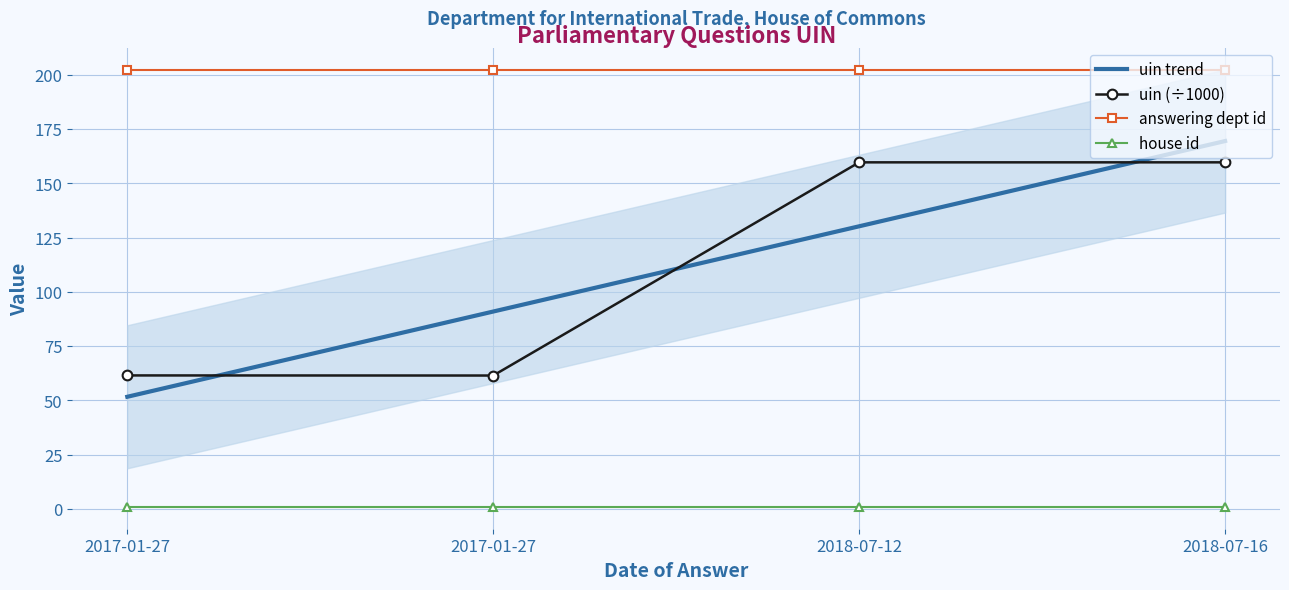

What is the label of the 2nd point from the right?

2018-07-12